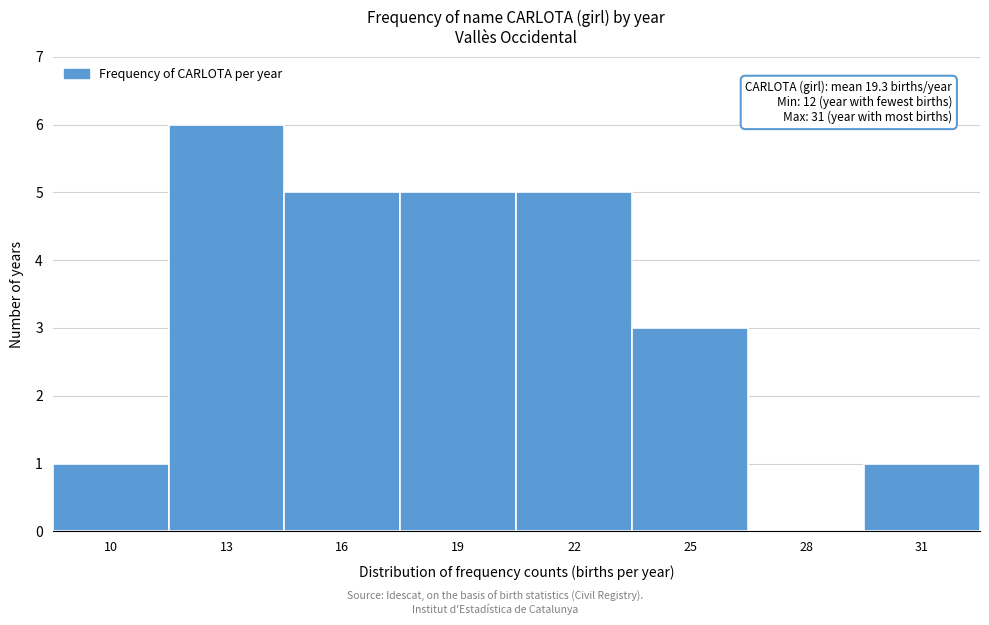

Reading left to right, transcribe all the data shown in this chart.

10=1	13=6	16=5	19=5	22=5	25=3	28=0	31=1